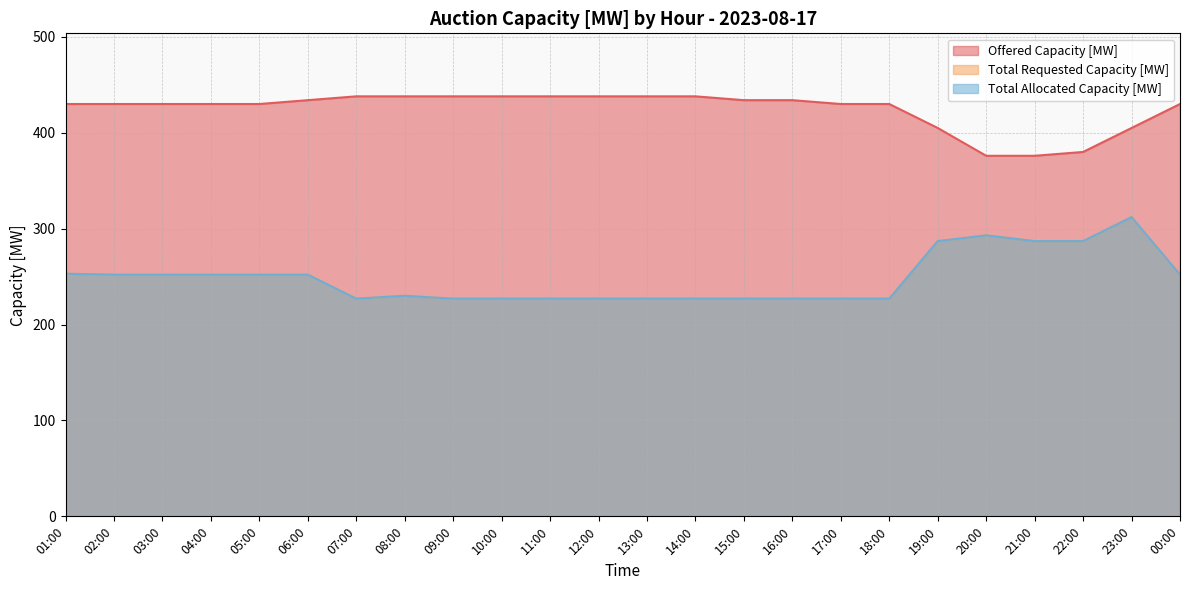

True or false: Total Allocated Capacity [MW] has a value of 227 at 11:00.

True